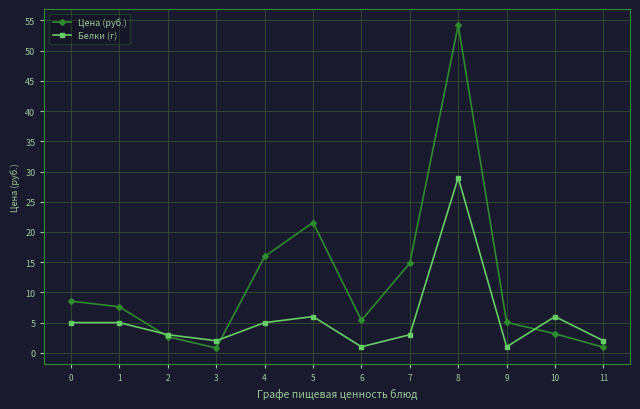

What are all the series names shown in the legend?

Цена (руб.), Белки (г)